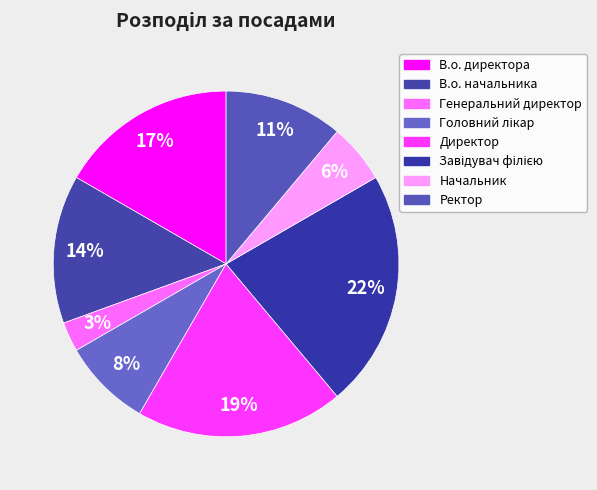

Count the number of slices in the pie.

8